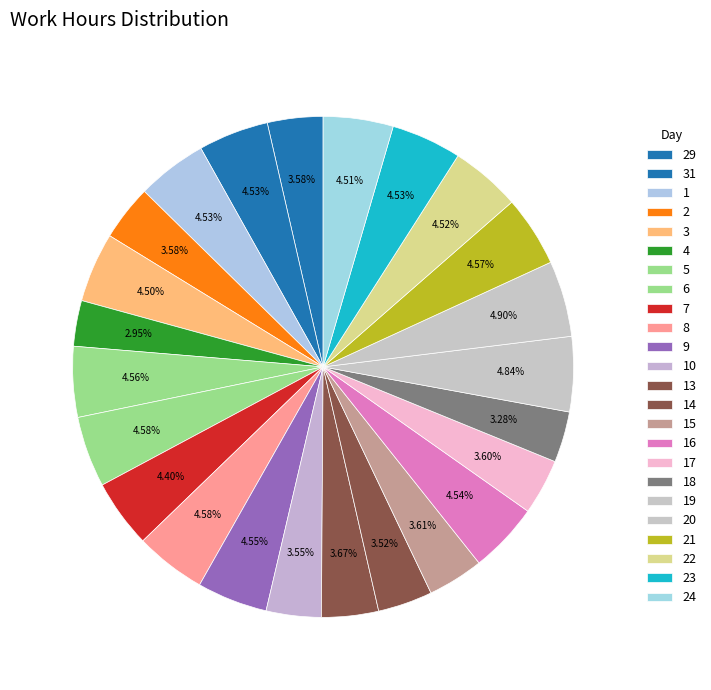

How many slices are in this pie chart?

24